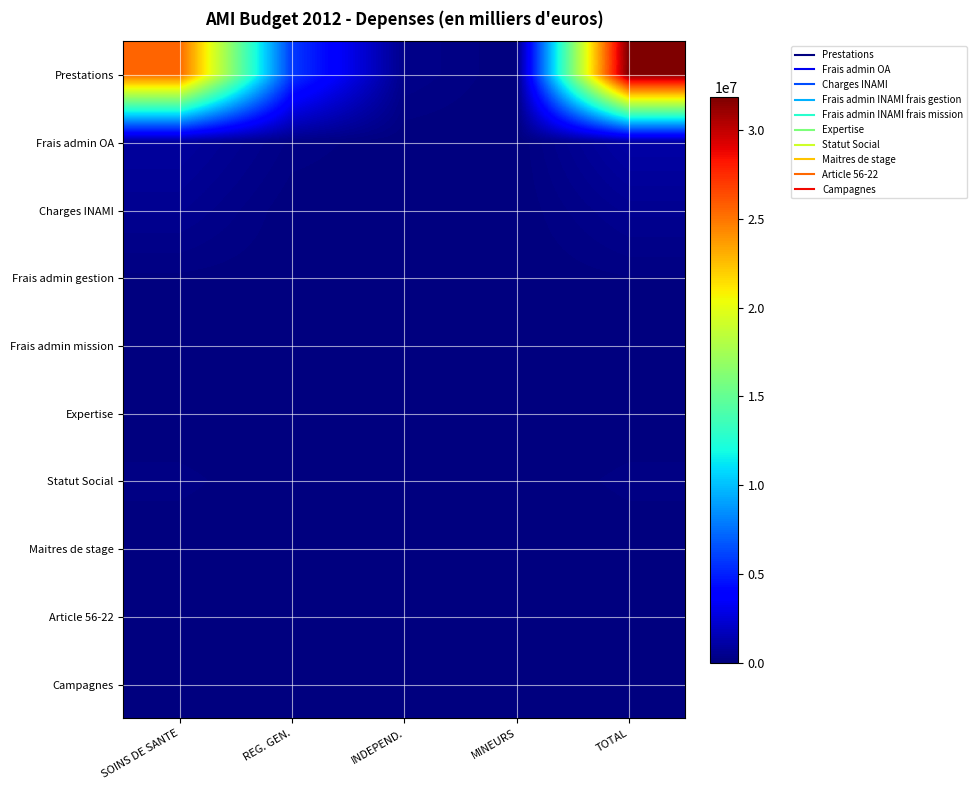

Between TOTAL and INDEPEND., which is larger?

TOTAL